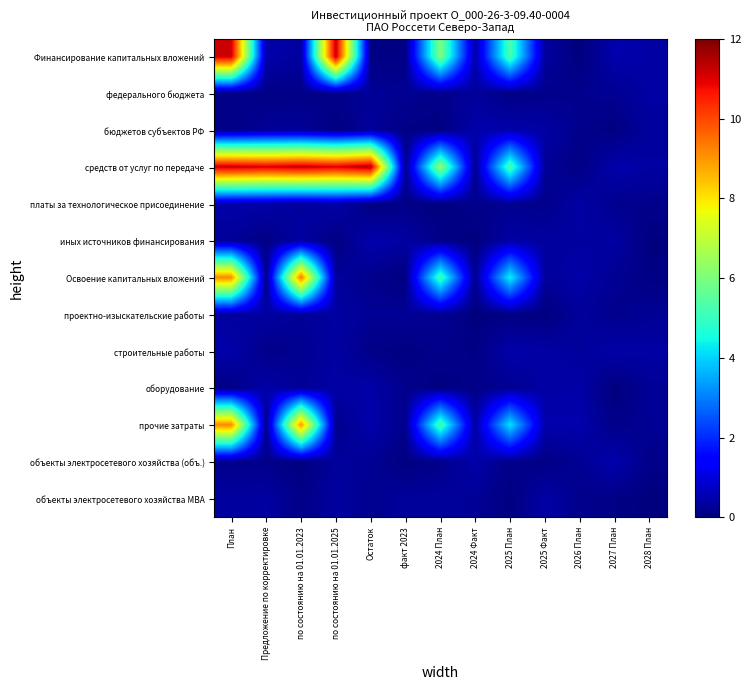

At 2027 План, list the series in order from largest to smallest.

объекты электросетевого хозяйства (объ.), Финансирование капитальных вложений, средств от услуг по передаче, строительные работы, иных источников финансирования, Освоение капитальных вложений, федерального бюджета, платы за технологическое присоединение, проектно-изыскательские работы, прочие затраты, объекты электросетевого хозяйства МВА, бюджетов субъектов РФ, оборудование